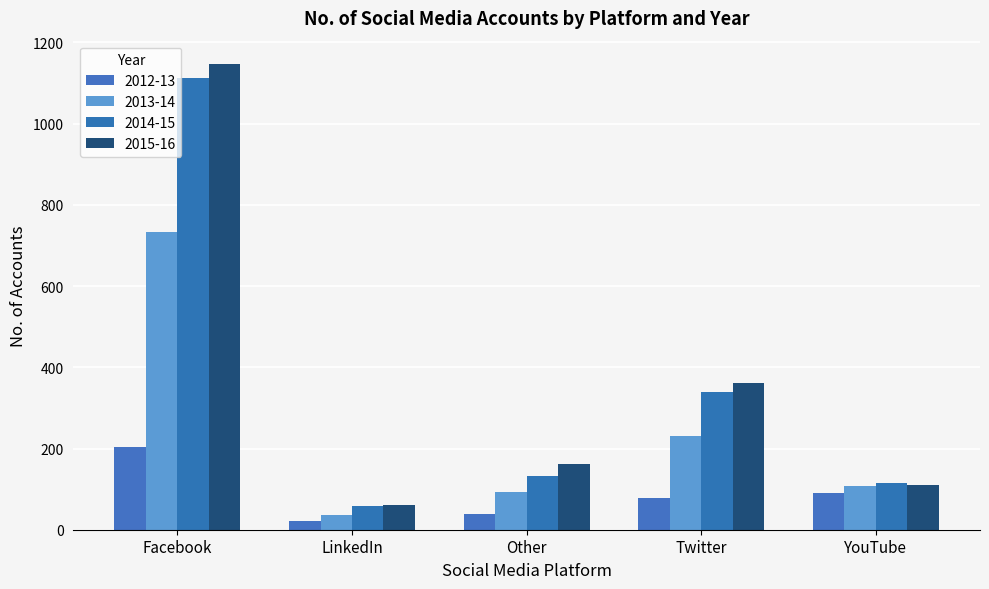

At how many categories does at least one series exceed 29?

5